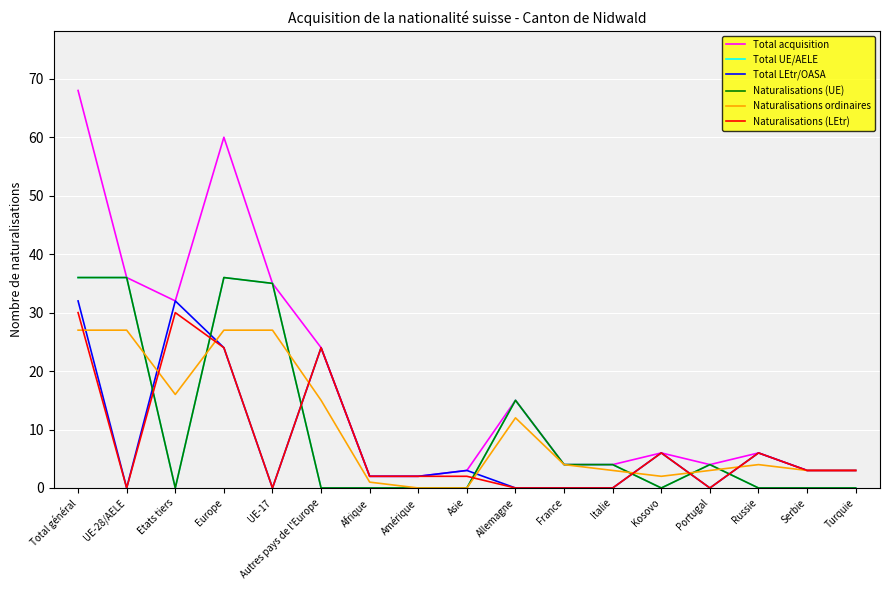

What is the label of the 3rd point from the right?

Russie